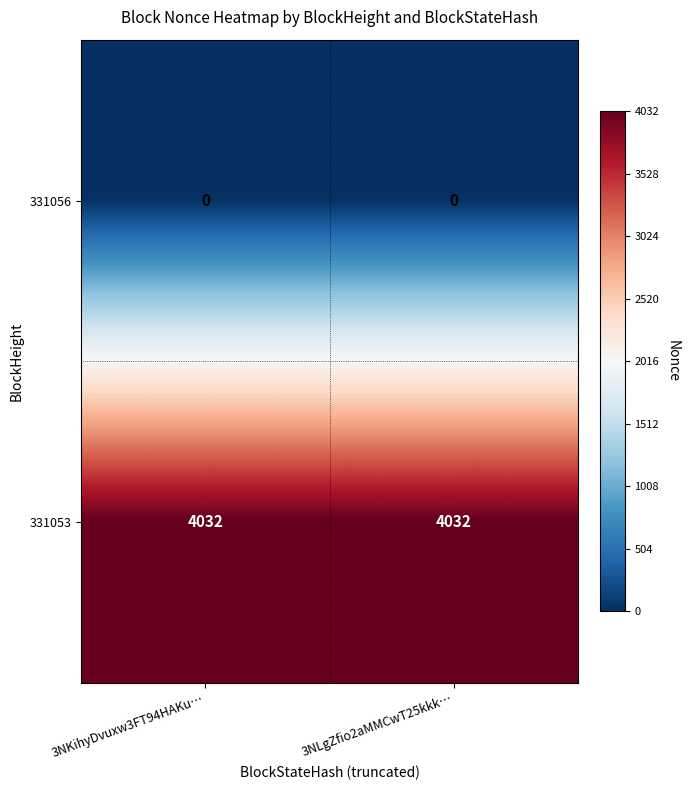

True or false: 331056 has a value of 0 at 3NLgZfio2aMMCwT25kkk….

True